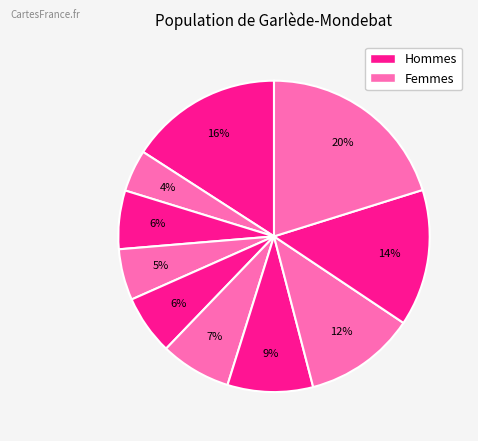

Does any single category account for the majority?

No